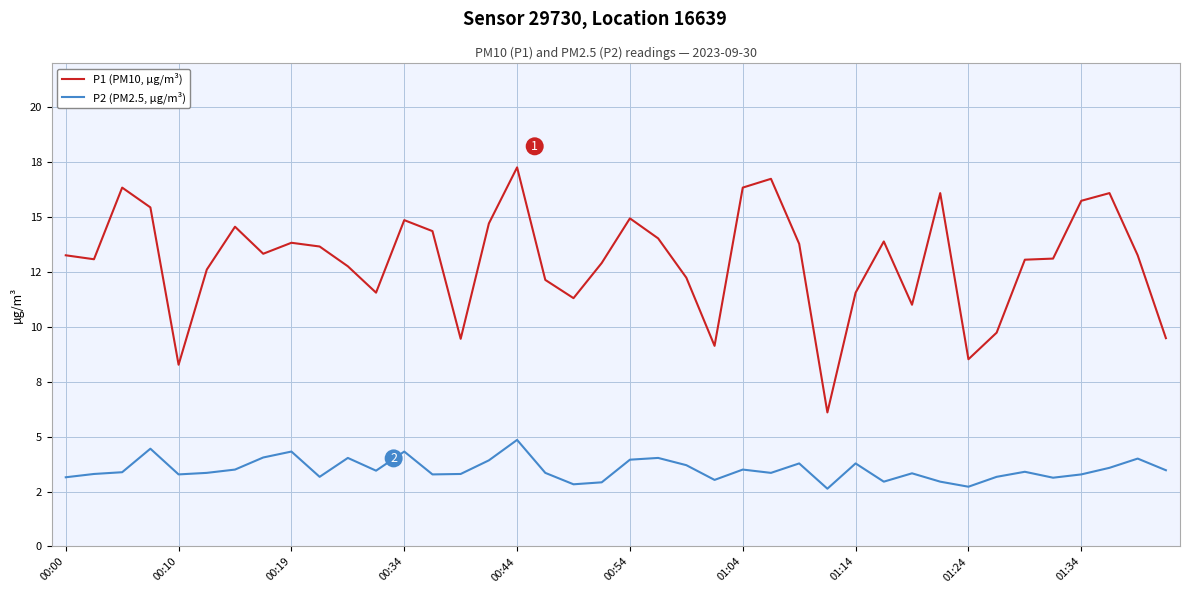

What is the average value of the P1 (PM10, µg/m³) series?

13.0